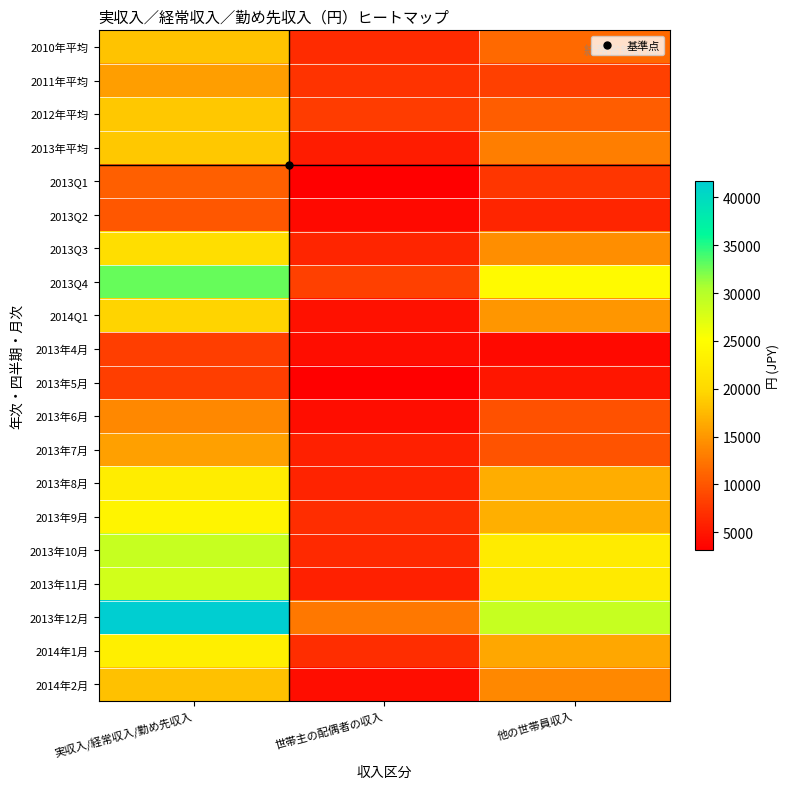

Reading left to right, list all the values displayed in this chart.

2010年平均: 実収入/経常収入/勤め先収入=18198	世帯主の配偶者の収入=6742	他の世帯員収入=11457
2011年平均: 実収入/経常収入/勤め先収入=15608	世帯主の配偶者の収入=7257	他の世帯員収入=8350
2012年平均: 実収入/経常収入/勤め先収入=18541	世帯主の配偶者の収入=8026	他の世帯員収入=10515
2013年平均: 実収入/経常収入/勤め先収入=18617	世帯主の配偶者の収入=5420	他の世帯員収入=13198
2013Q1: 実収入/経常収入/勤め先収入=10723	世帯主の配偶者の収入=3139	他の世帯員収入=7584
2013Q2: 実収入/経常収入/勤め先収入=10130	世帯主の配偶者の収入=3949	他の世帯員収入=6182
2013Q3: 実収入/経常収入/勤め先収入=20689	世帯主の配偶者の収入=6267	他の世帯員収入=14422
2013Q4: 実収入/経常収入/勤め先収入=32926	世帯主の配偶者の収入=8323	他の世帯員収入=24603
2014Q1: 実収入/経常収入/勤め先収入=19479	世帯主の配偶者の収入=4560	他の世帯員収入=14920
2013年4月: 実収入/経常収入/勤め先収入=8223	世帯主の配偶者の収入=4287	他の世帯員収入=3936
2013年5月: 実収入/経常収入/勤め先収入=8235	世帯主の配偶者の収入=3281	他の世帯員収入=4955
2013年6月: 実収入/経常収入/勤め先収入=13933	世帯主の配偶者の収入=4279	他の世帯員収入=9654
2013年7月: 実収入/経常収入/勤め先収入=15645	世帯主の配偶者の収入=5801	他の世帯員収入=9844
2013年8月: 実収入/経常収入/勤め先収入=22737	世帯主の配偶者の収入=6128	他の世帯員収入=16609
2013年9月: 実収入/経常収入/勤め先収入=23686	世帯主の配偶者の収入=6873	他の世帯員収入=16813
2013年10月: 実収入/経常収入/勤め先収入=28961	世帯主の配偶者の収入=6461	他の世帯員収入=22501
2013年11月: 実収入/経常収入/勤め先収入=28154	世帯主の配偶者の収入=5776	他の世帯員収入=22378
2013年12月: 実収入/経常収入/勤め先収入=41662	世帯主の配偶者の収入=12733	他の世帯員収入=28930
2014年1月: 実収入/経常収入/勤め先収入=23052	世帯主の配偶者の収入=6900	他の世帯員収入=16152
2014年2月: 実収入/経常収入/勤め先収入=18136	世帯主の配偶者の収入=4196	他の世帯員収入=13941